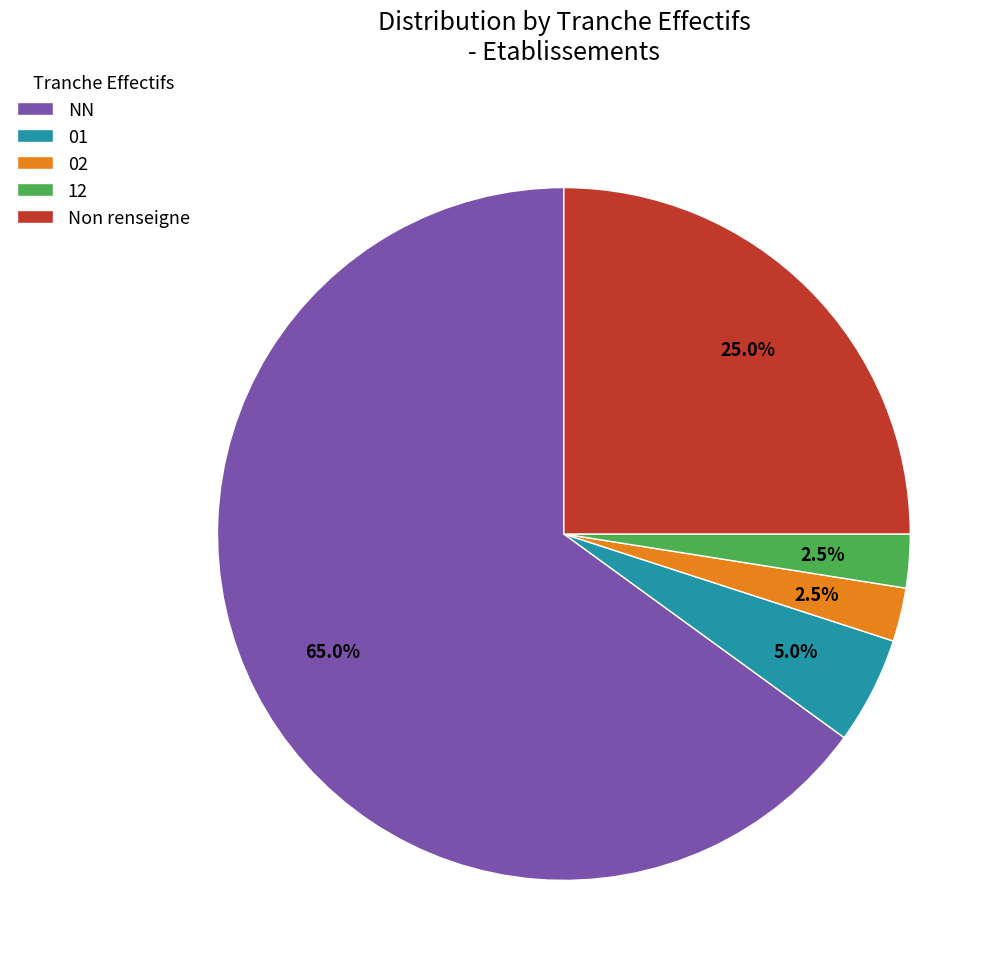

How much of the chart is everything except Non renseigne?

75.0%